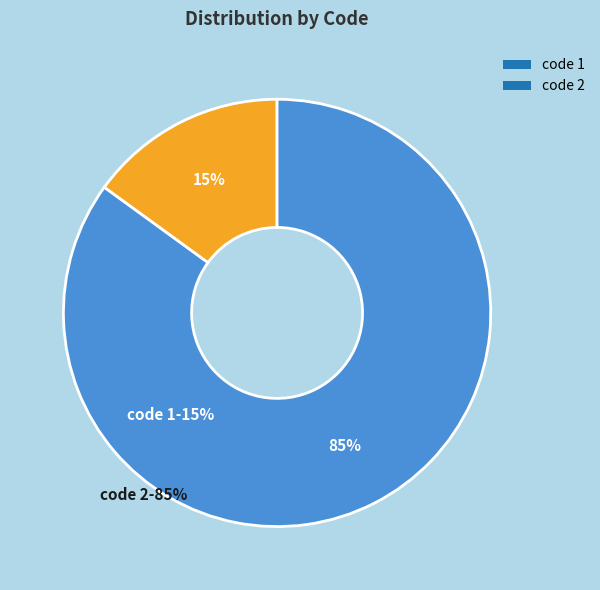

How many segments does this pie chart have?

2